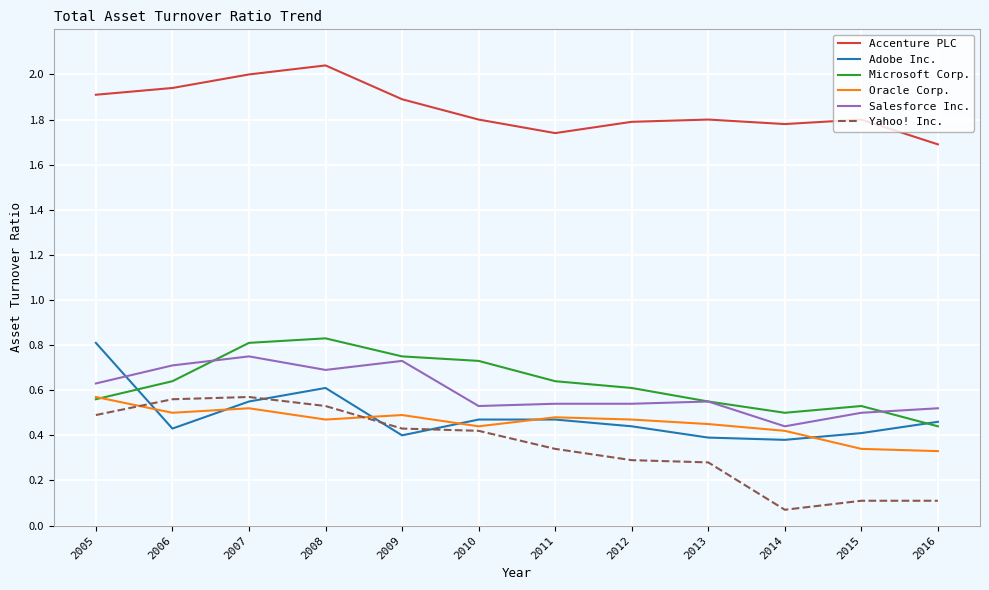

How many series are shown in this chart?

6